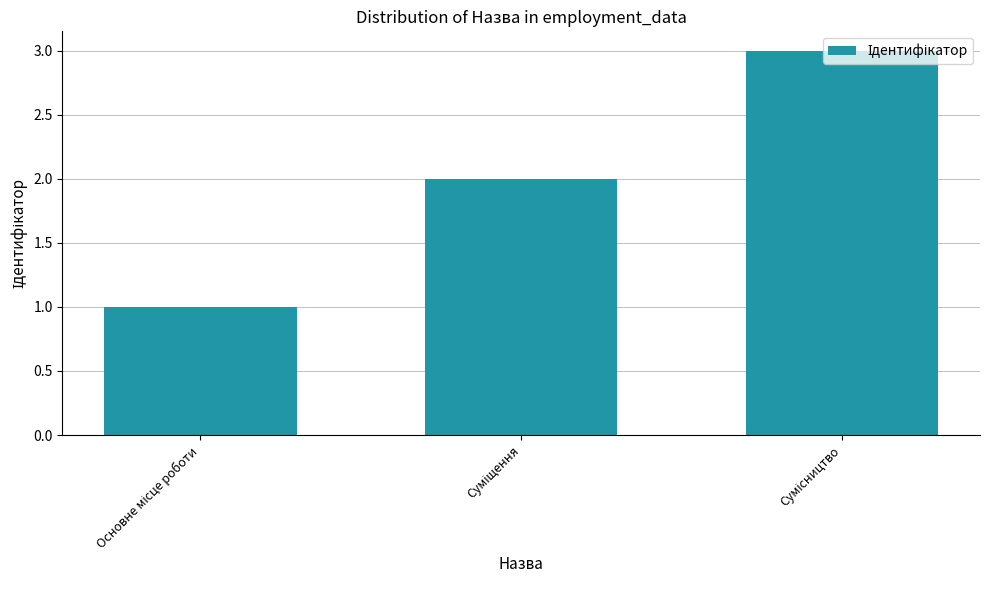

Reading left to right, what are all the values shown in this chart?

1	2	3